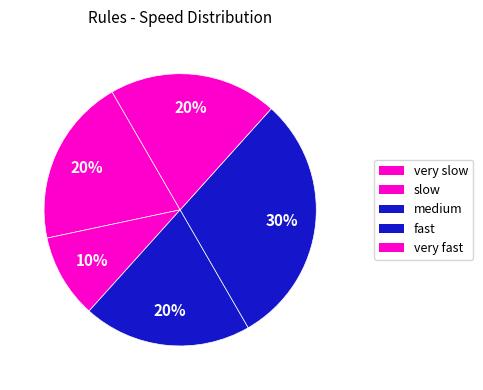

Which slice is the smallest?

very slow